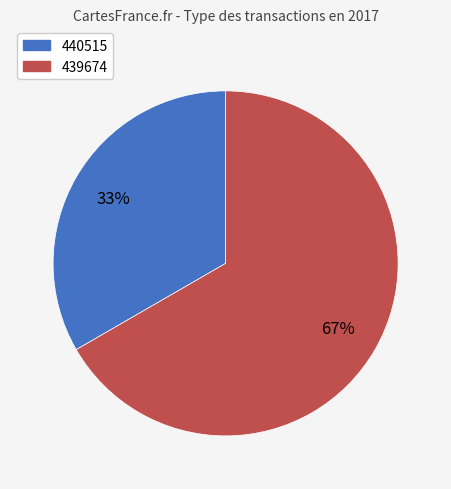

Is it true that 440515 is 33% of the pie?

True